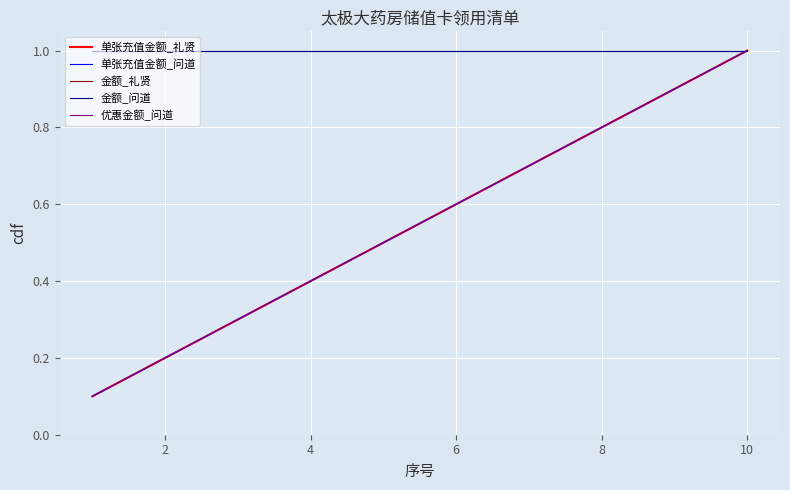

Rank the series by their maximum value, from highest to lowest.

单张充值金额_礼贤, 单张充值金额_问道, 金额_礼贤, 金额_问道, 优惠金额_问道